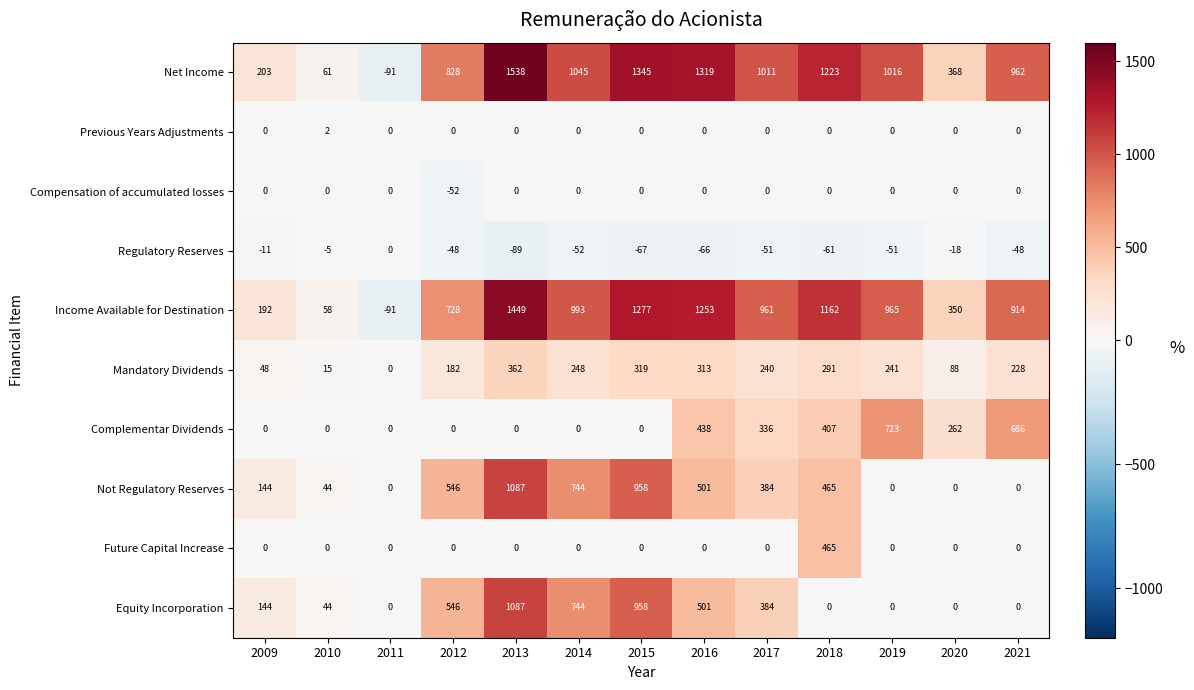

The value of Regulatory Reserves at 2015 is -42. True or false?

False